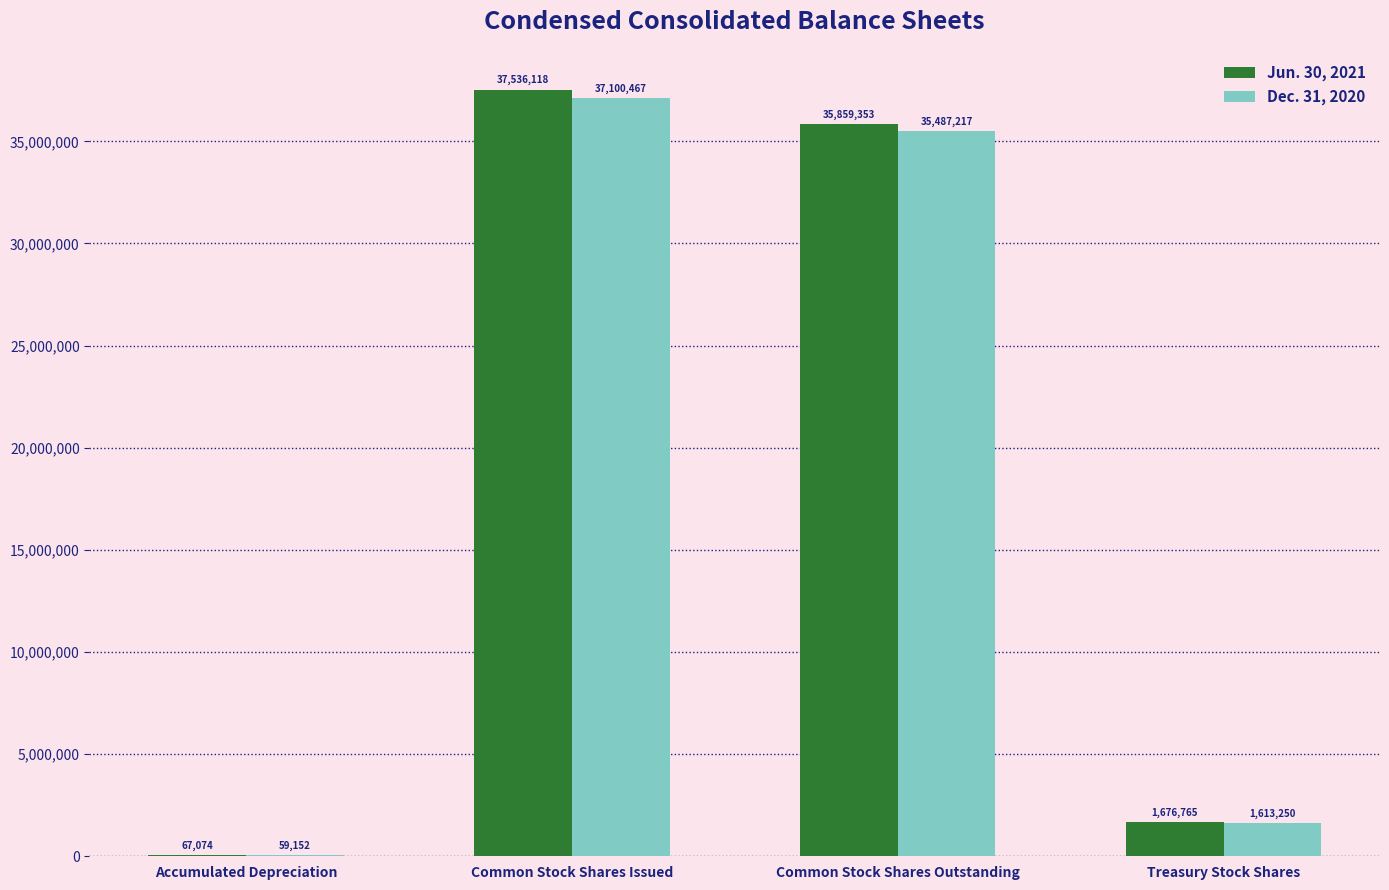

Reading right to left, list all the values displayed in this chart.

Jun. 30, 2021: Treasury Stock Shares=1676765	Common Stock Shares Outstanding=35859353	Common Stock Shares Issued=37536118	Accumulated Depreciation=67074
Dec. 31, 2020: Treasury Stock Shares=1613250	Common Stock Shares Outstanding=35487217	Common Stock Shares Issued=37100467	Accumulated Depreciation=59152